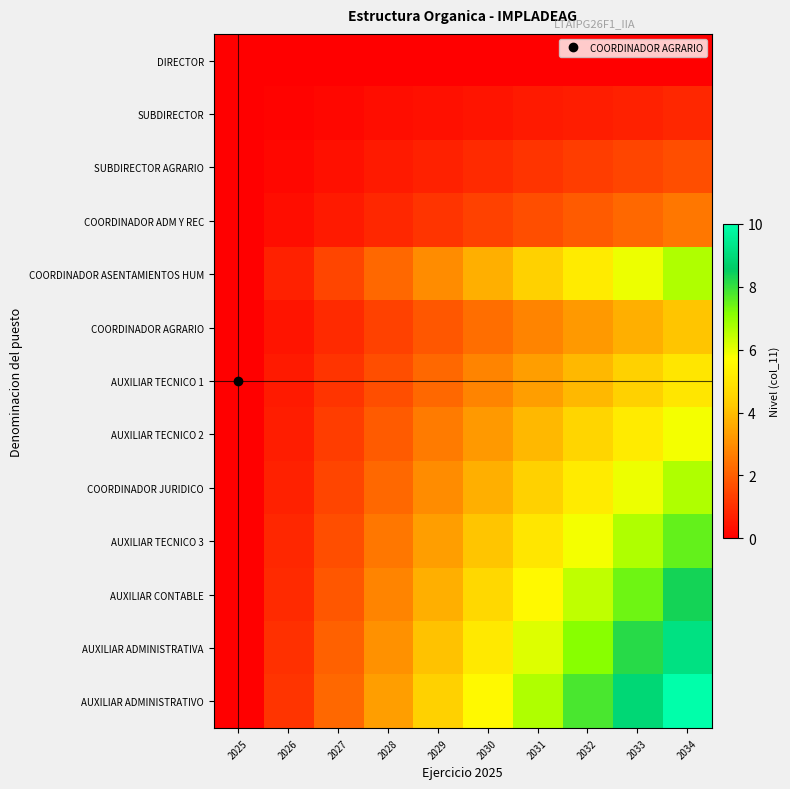

What is the maximum value shown in the chart?

10.0